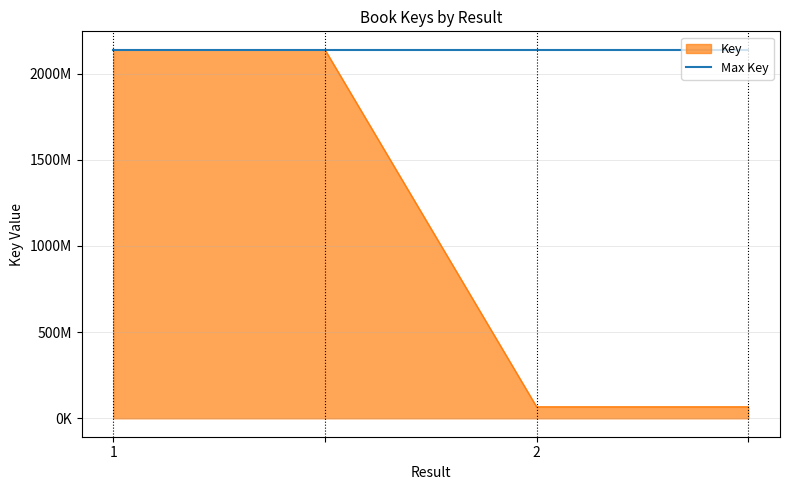

Is this an area chart (filled region under the line)?

Yes